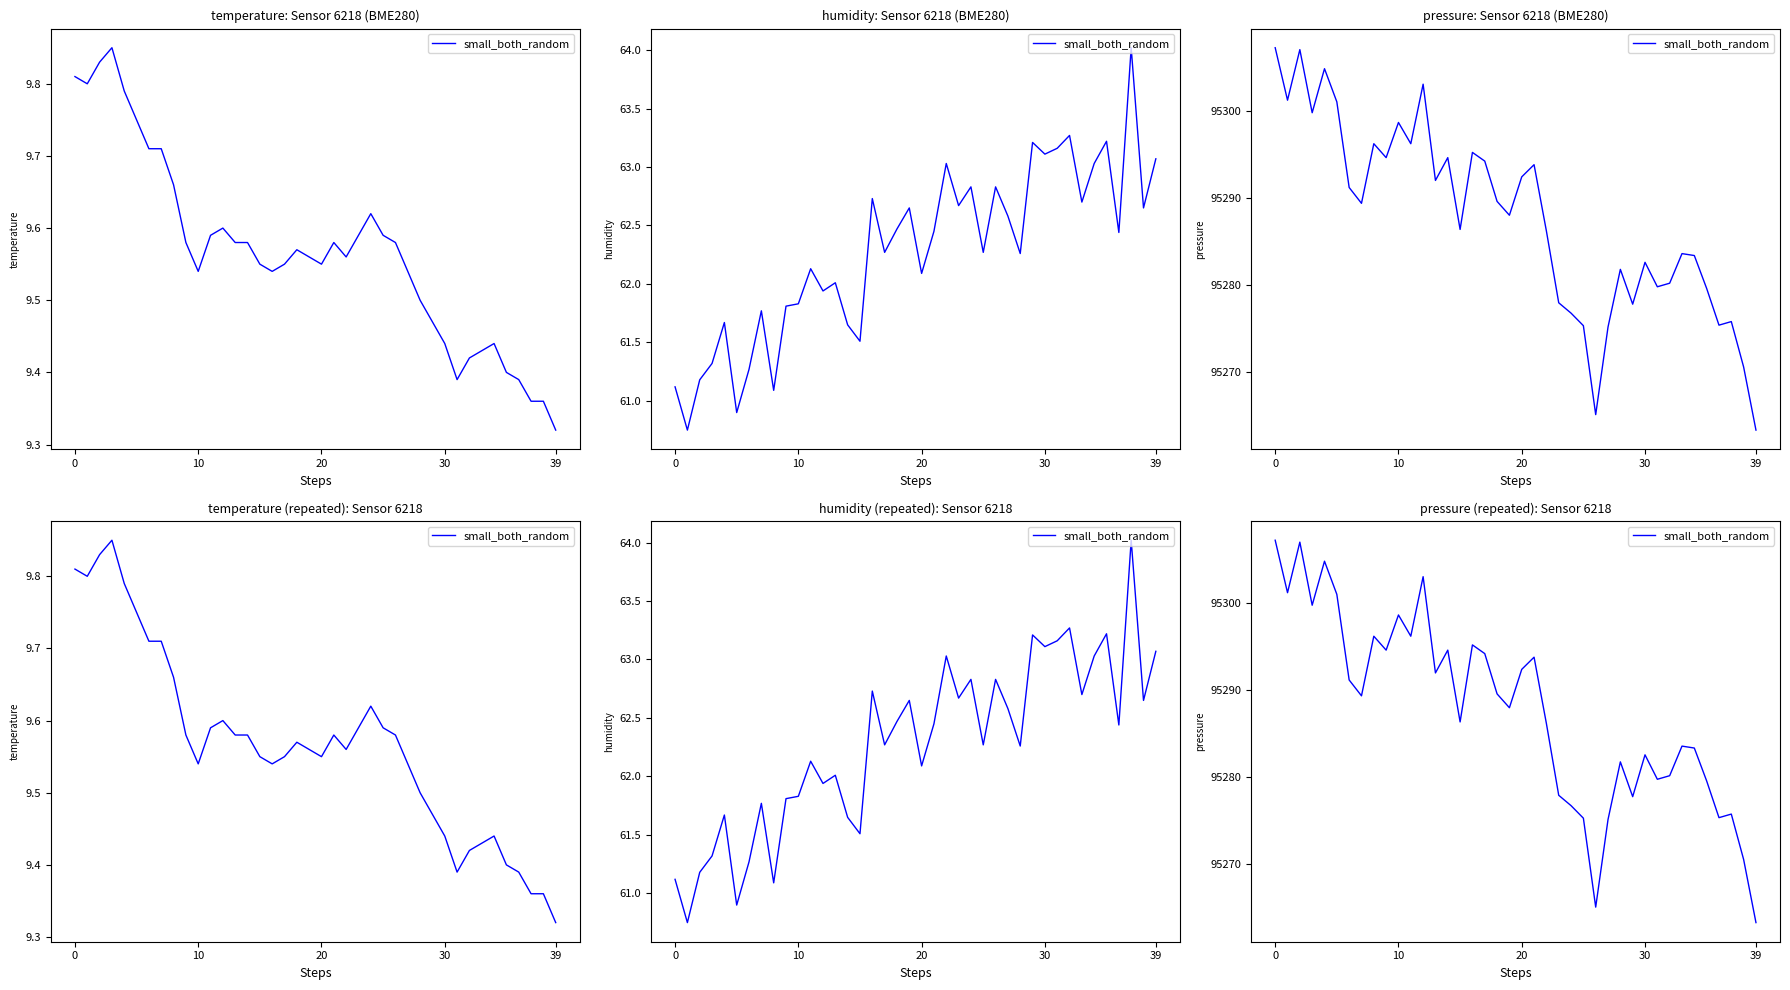

At which category does the chart reach its minimum across all series?

39